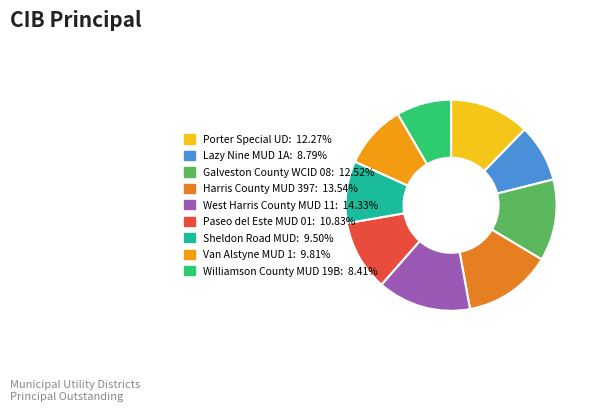

Does any single category account for the majority?

No